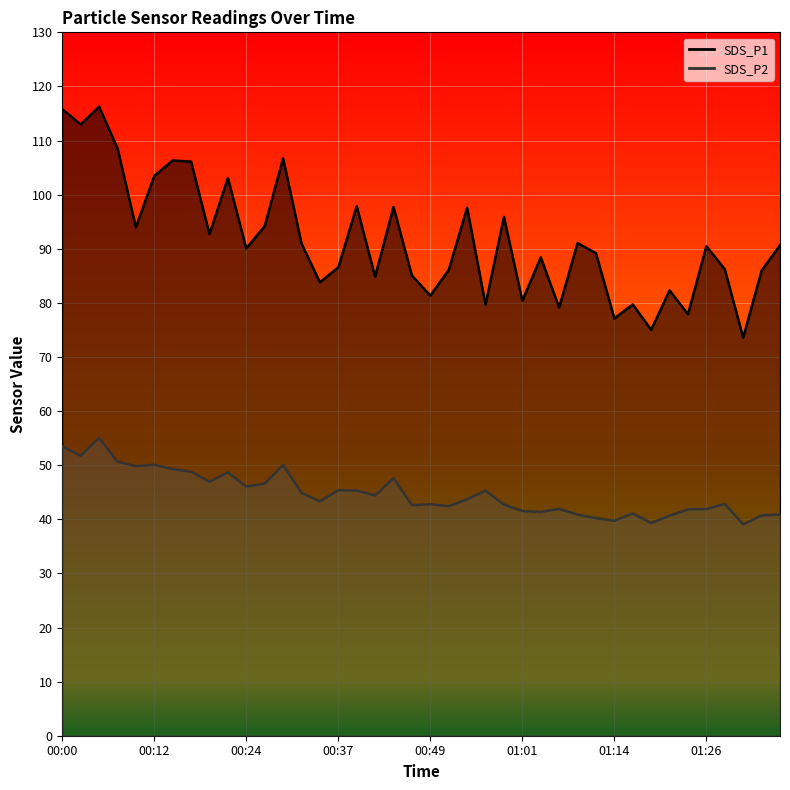

True or false: SDS_P1 has more than 0 points higher than both neighbors.

True